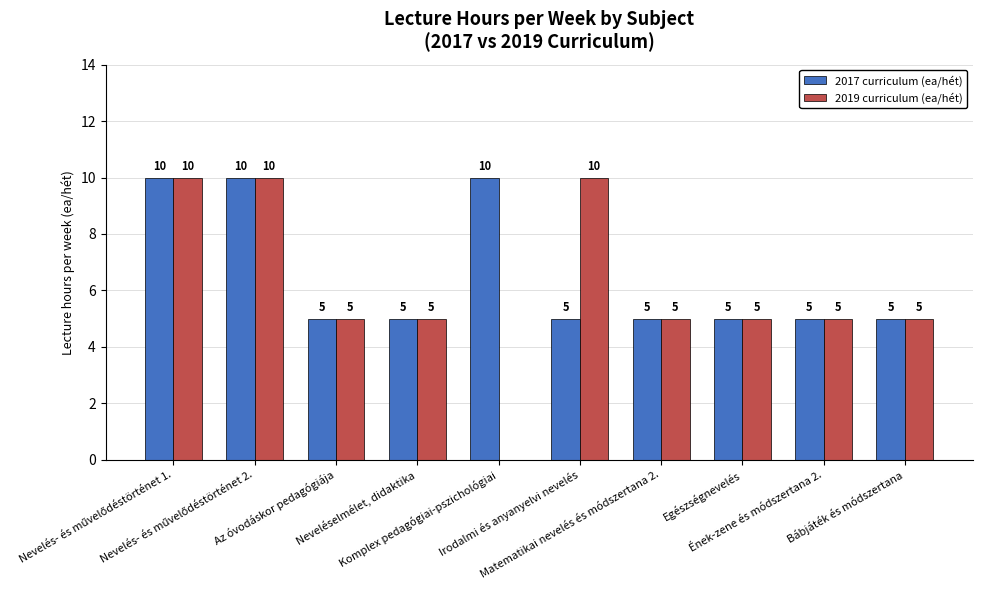

Which series has the largest total across all categories?

2017 curriculum (ea/hét)